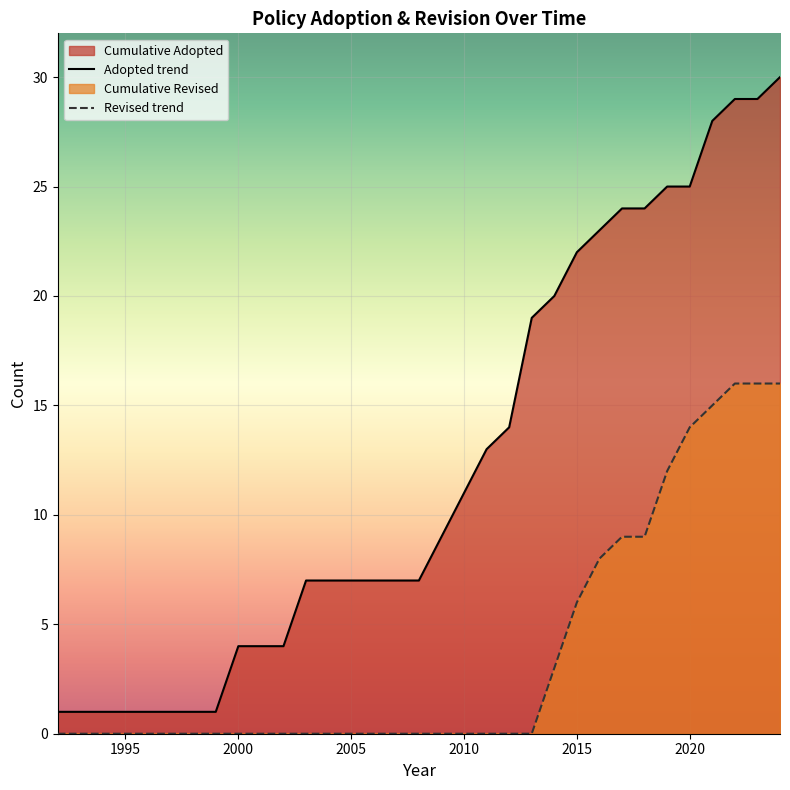

True or false: Revised trend and Adopted trend cross at least once.

False